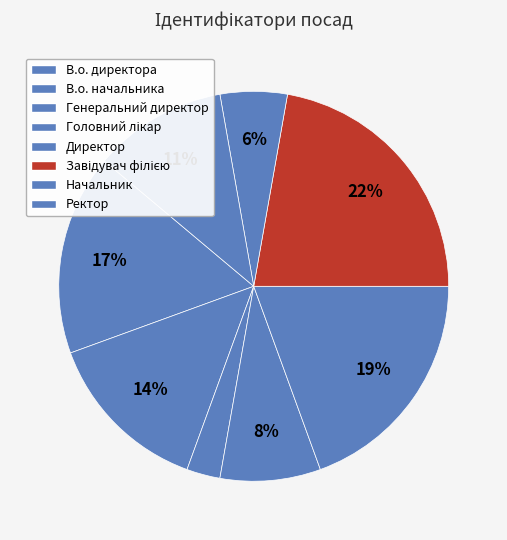

How many slices are in this pie chart?

8